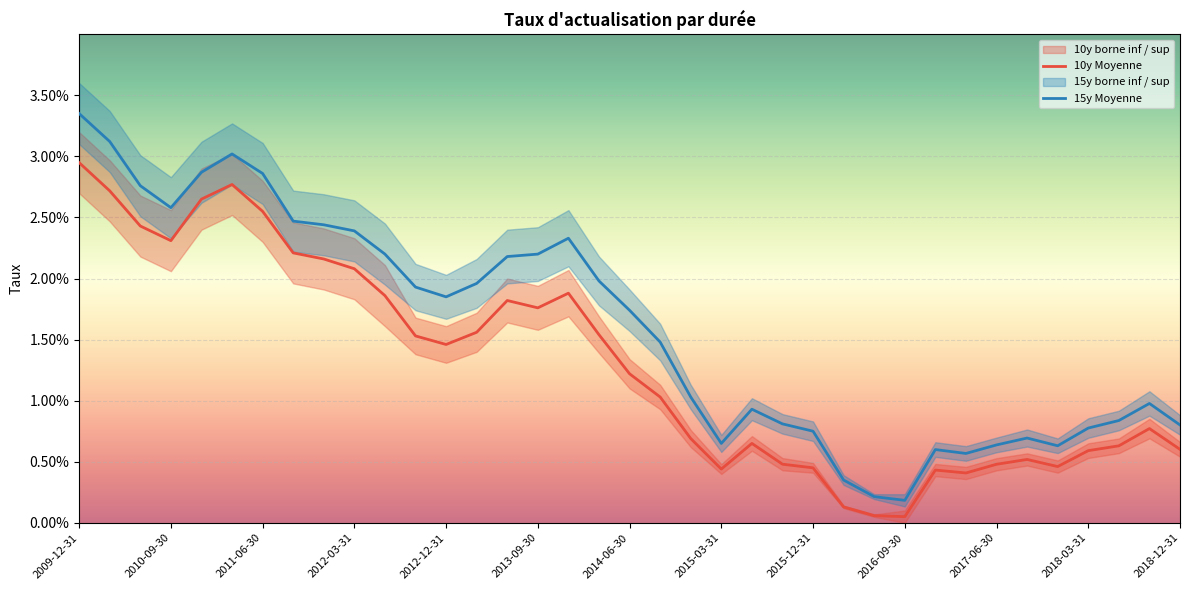

The 10y Moyenne series shows 0.0 at 20. True or false?

False